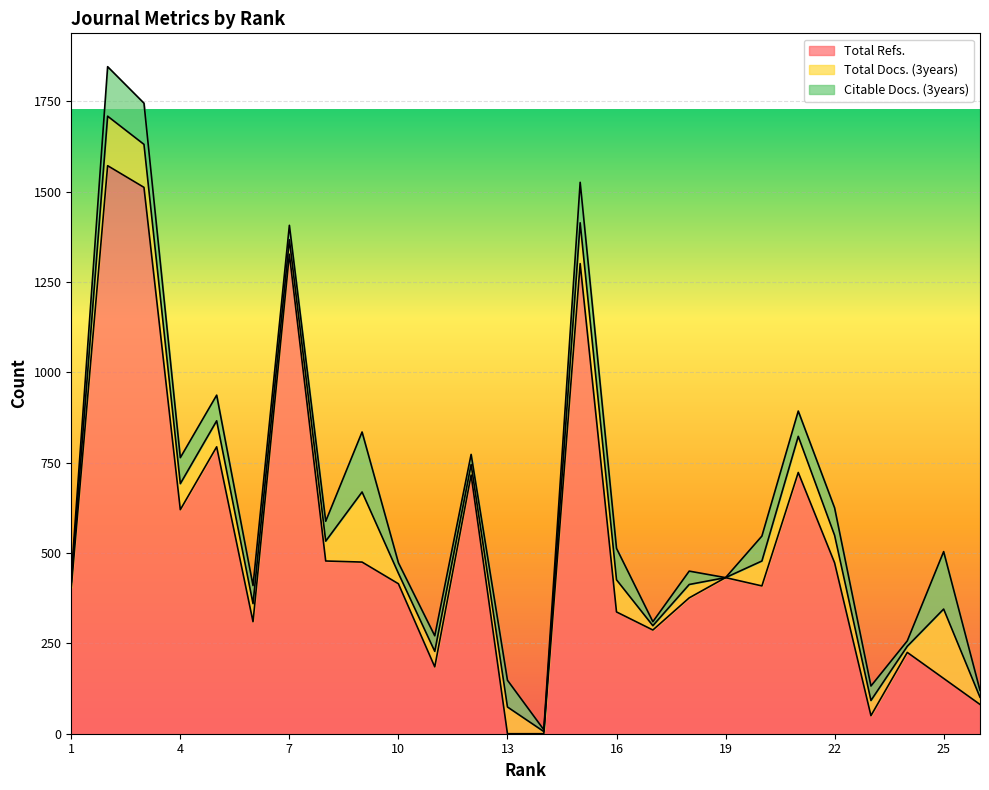

At which category does Total Refs. reach its first local valley?

4